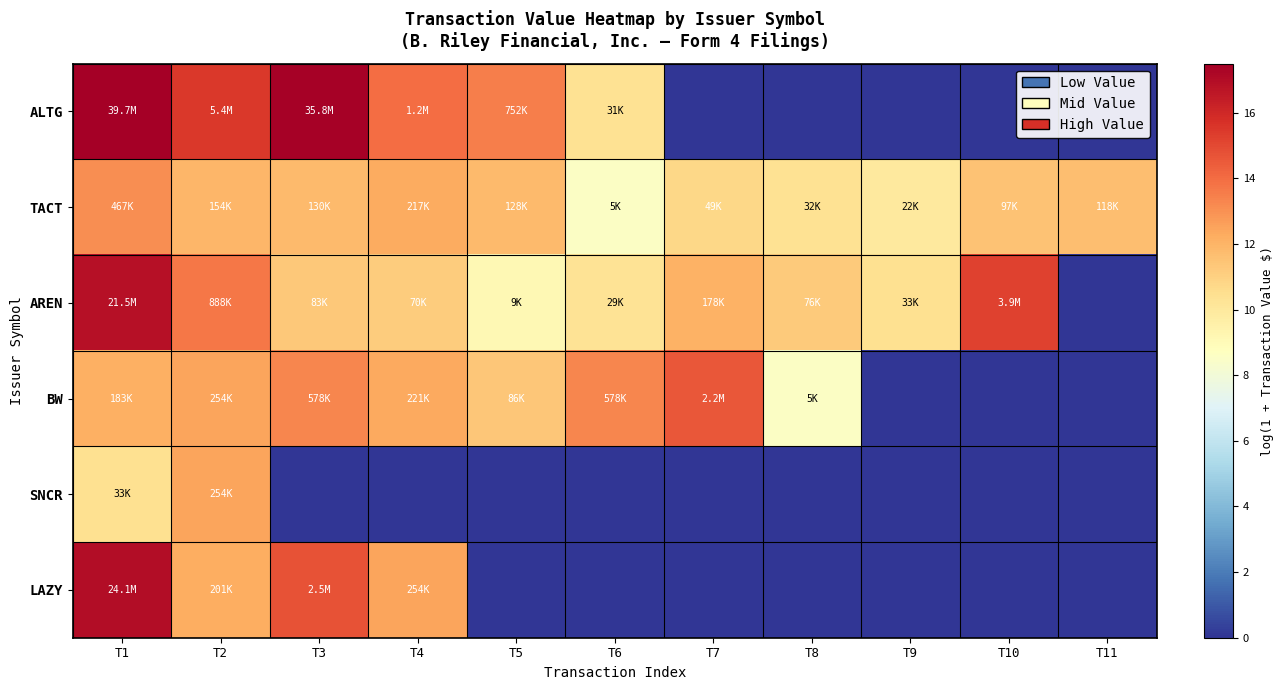

What is the total value across all series at T5?

45.7